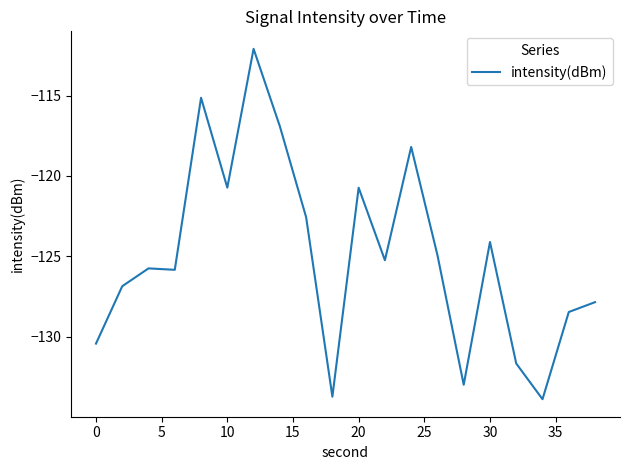

What is the maximum value shown in the chart?

-112.1